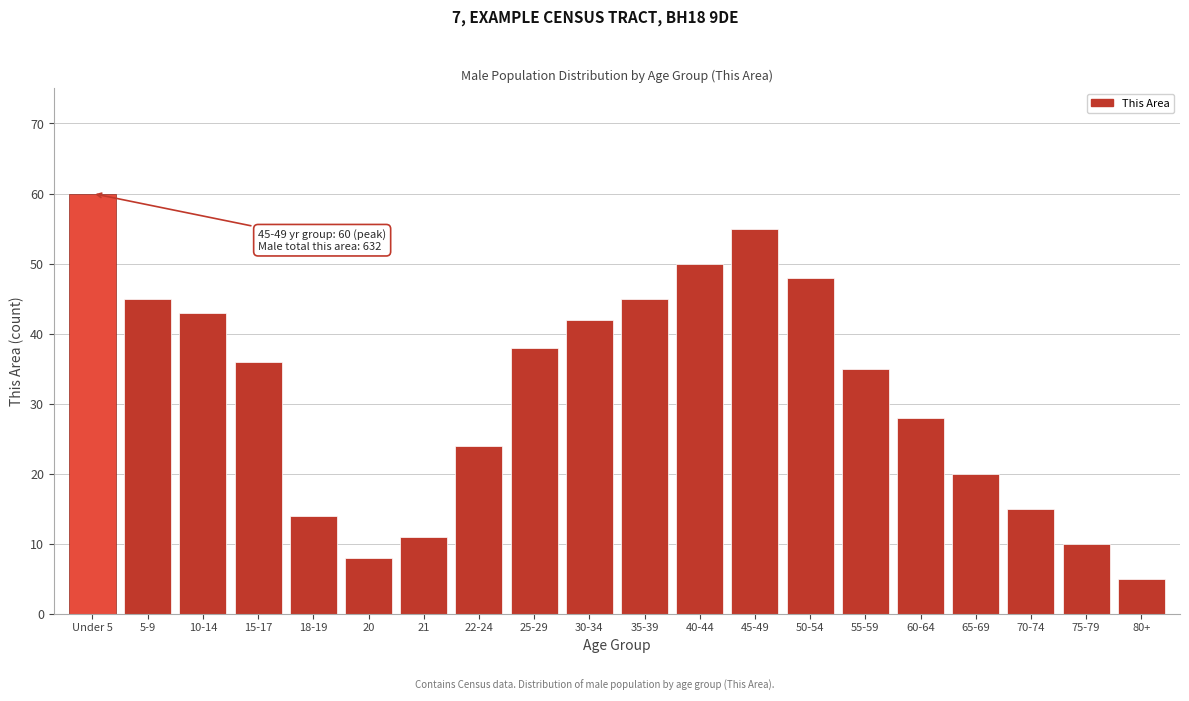

Reading left to right, list all the values displayed in this chart.

60	45	43	36	14	8	11	24	38	42	45	50	55	48	35	28	20	15	10	5